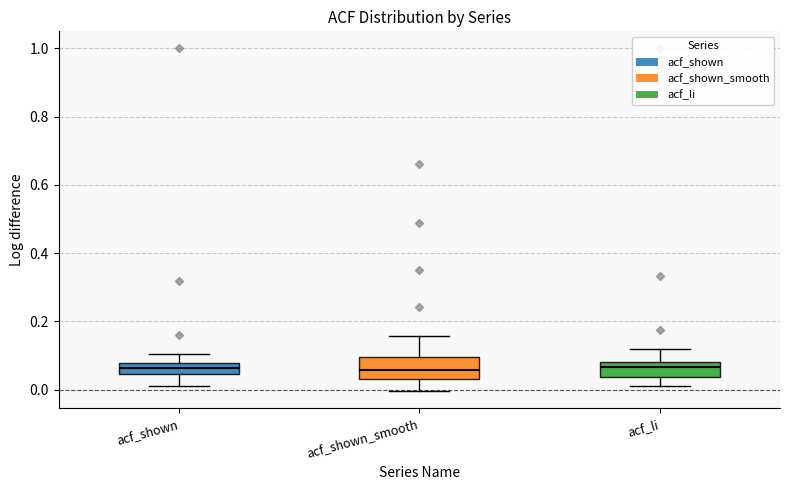

Reading left to right, read every box against the y-axis: the position of its median line, the range the box covers, and the ends of its whiskers. The values are not printed on the chart, so give them approximately, as read against the axis.

acf_shown: median 0.06, box 0.04 to 0.08, whiskers 0.02 to 0.10
acf_shown_smooth: median 0.06, box 0.04 to 0.10, whiskers 0.00 to 0.16
acf_li: median 0.06, box 0.04 to 0.08, whiskers 0.02 to 0.12